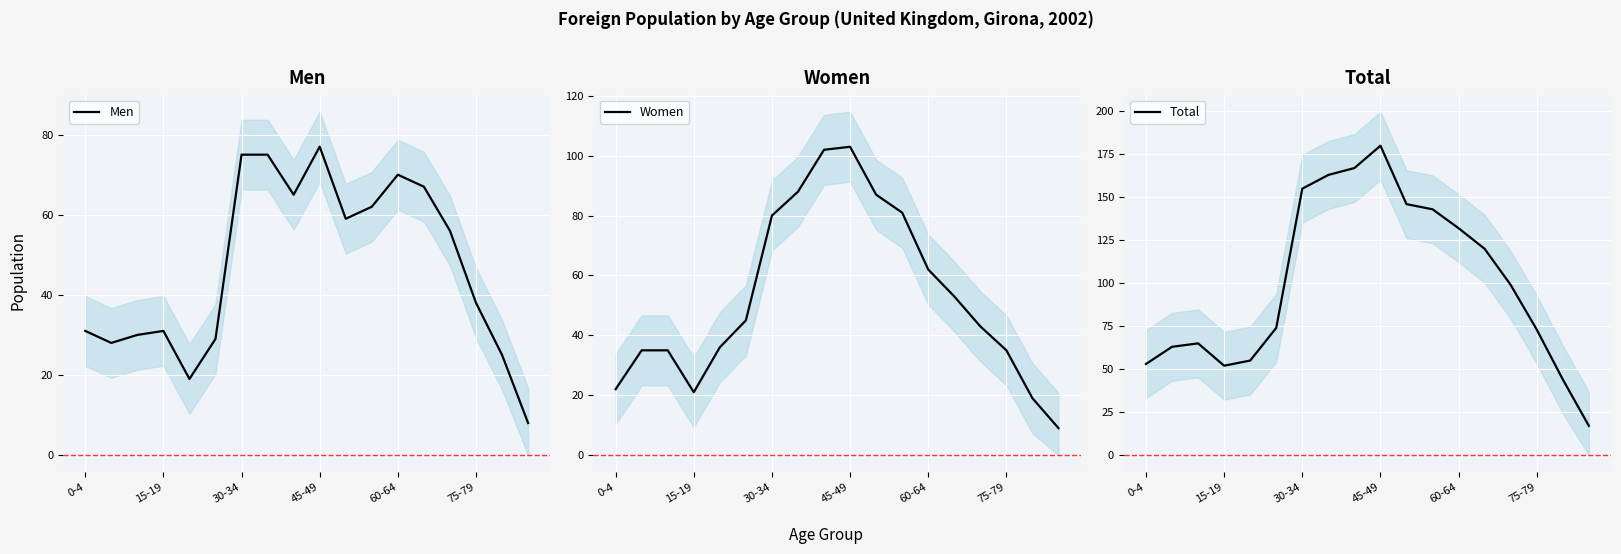

What is the difference between the Men values at 10 and 11?

3